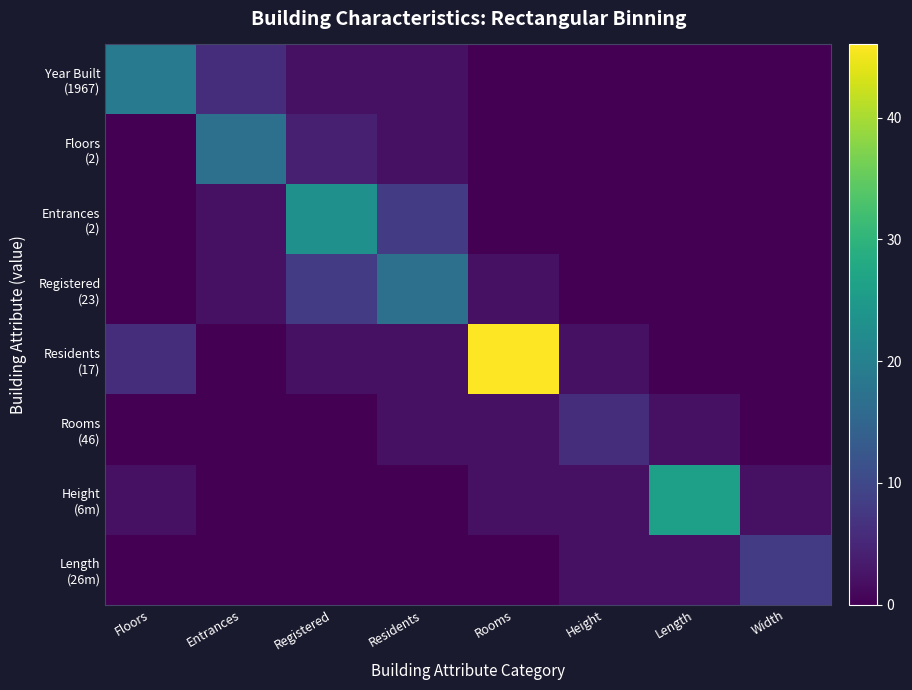

Which label corresponds to the smallest value in the chart?

Rooms